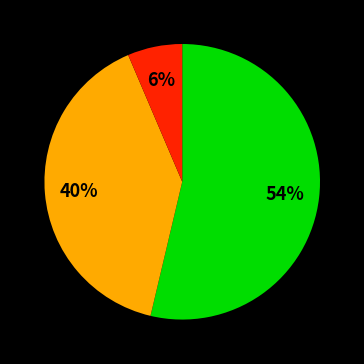

To the nearest percent, what is the average slice percentage?

33%